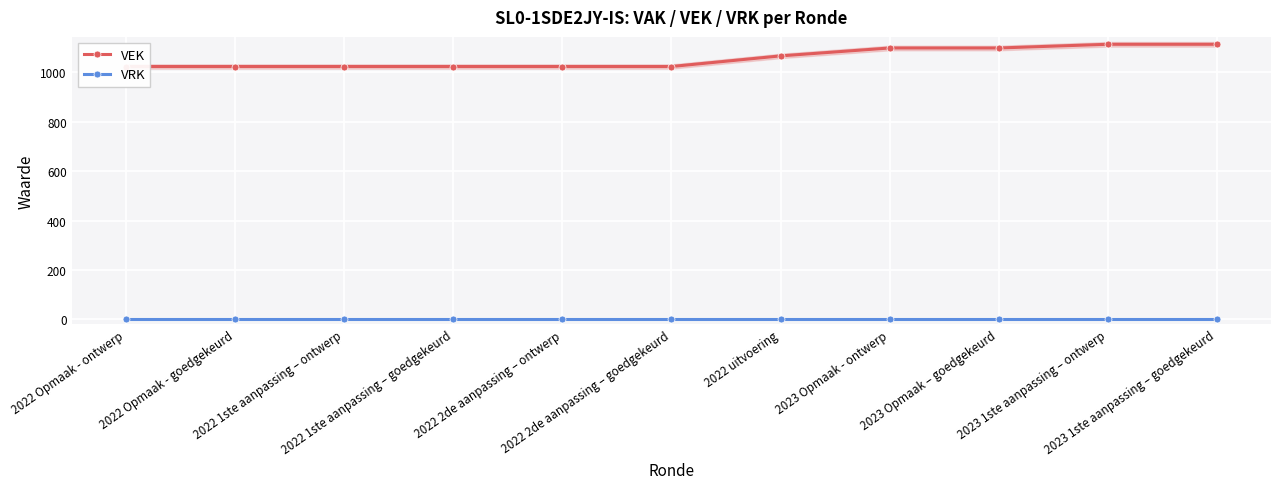

How many categories are shown in the chart?

11